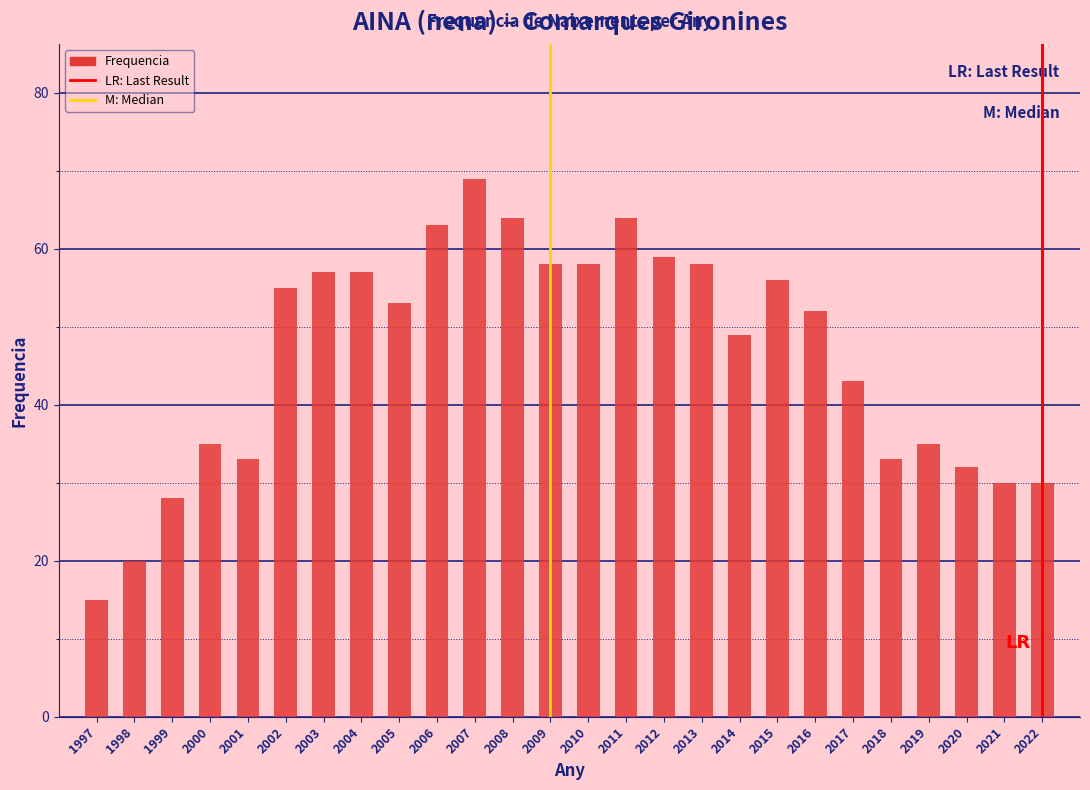

Reading right to left, transcribe all the data shown in this chart.

30	30	32	35	33	43	52	56	49	58	59	64	58	58	64	69	63	53	57	57	55	33	35	28	20	15